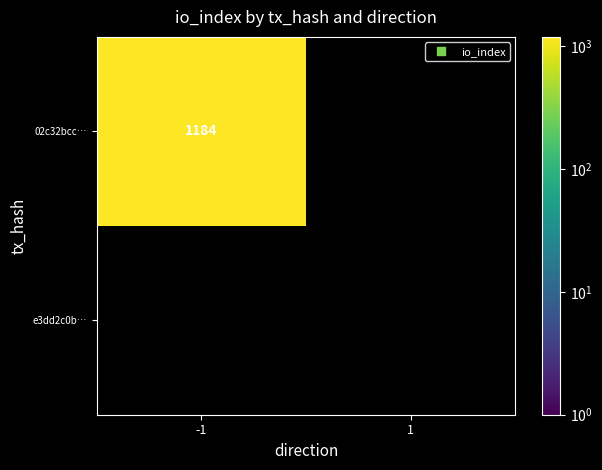

List the series in order of their overall mean, highest first.

02c32bcc…, e3dd2c0b…